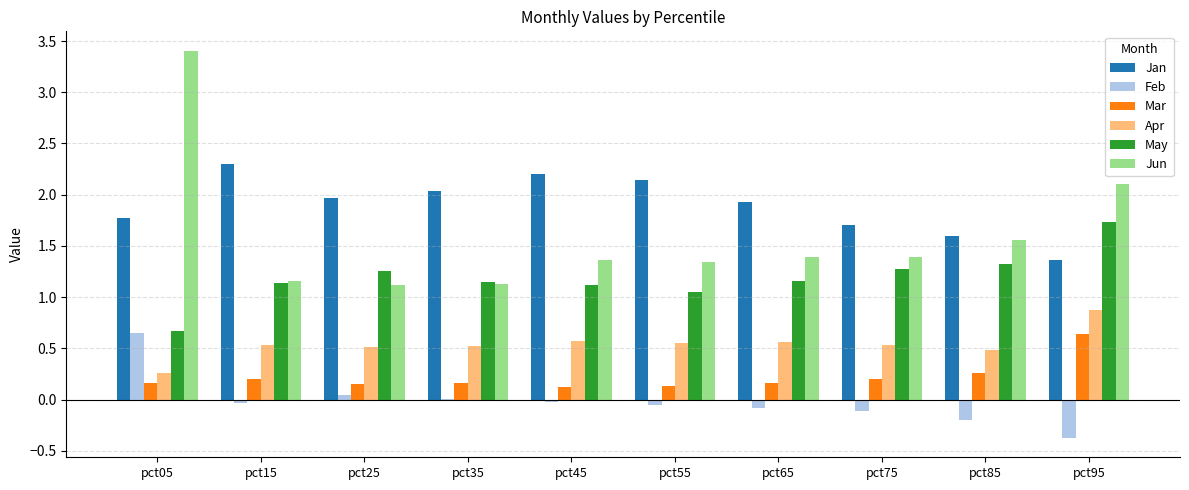

What is the greatest value displayed?

3.4